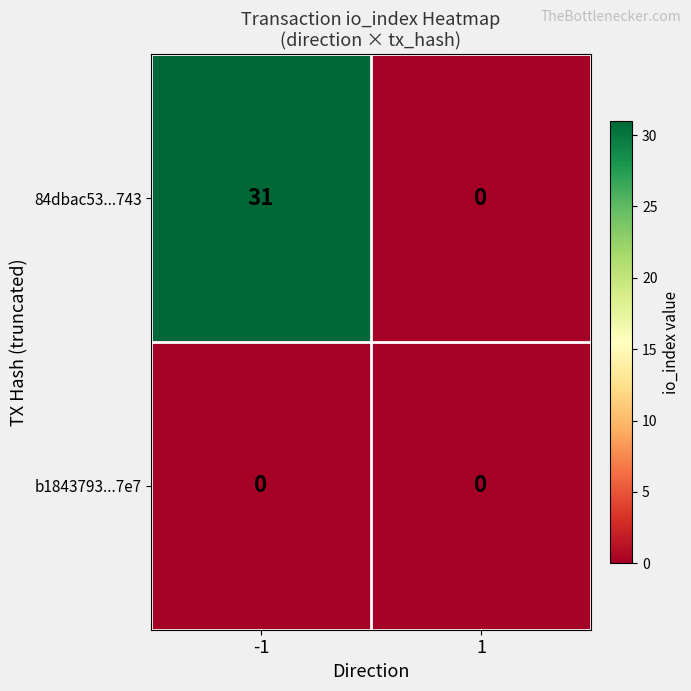

Rank the series at -1 from lowest to highest value.

b1843793...7e7, 84dbac53...743